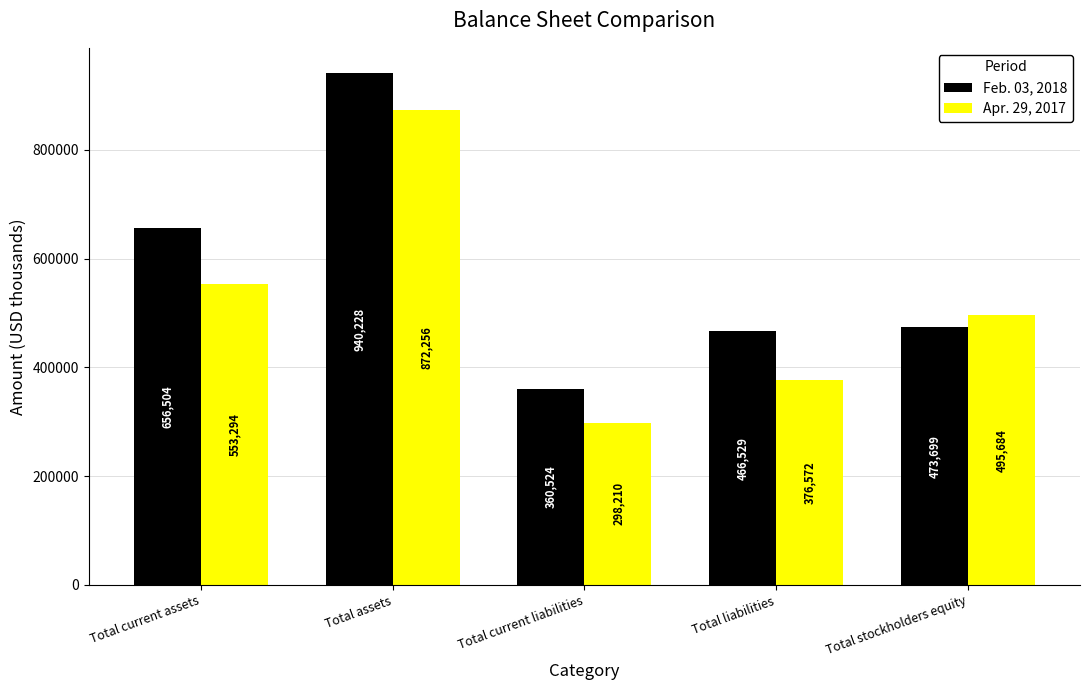

What is the average value of the Feb. 03, 2018 series?

579497